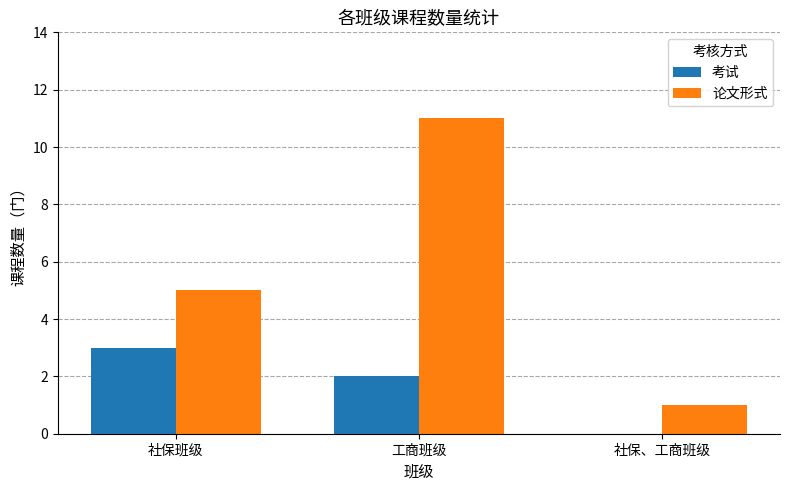

Which series has the largest range (max minus min)?

论文形式